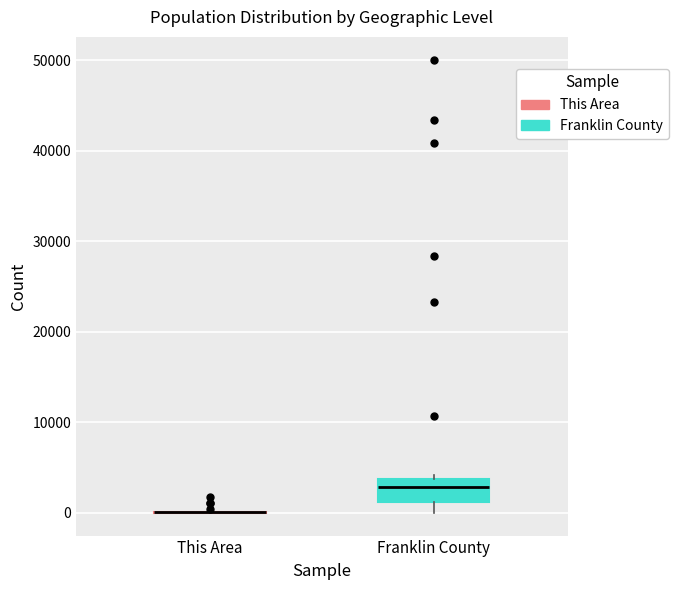

Reading left to right, read every box against the y-axis: the position of its median line, the range the box covers, and the ends of its whiskers. The values are not printed on the chart, so give them approximately, as read against the axis.

This Area: box collapsed to a line at 0, whiskers 0 to 0
Franklin County: median 3000, box 1000 to 4000, whiskers 0 to 4000 (just above the box's upper edge)